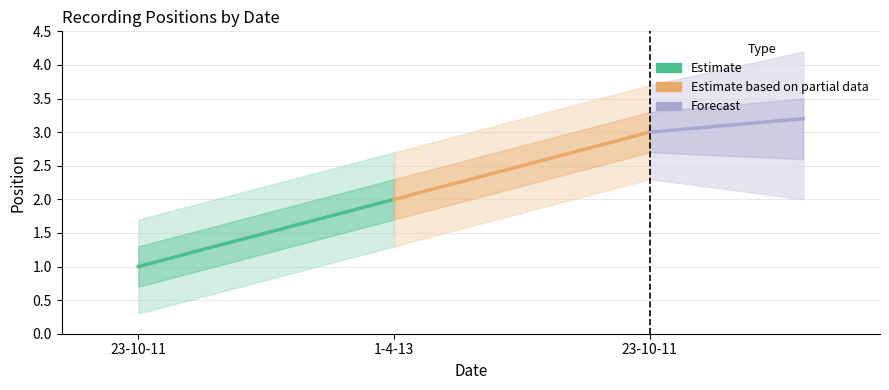

How many values in the Estimate based on partial data series are below 3?

1